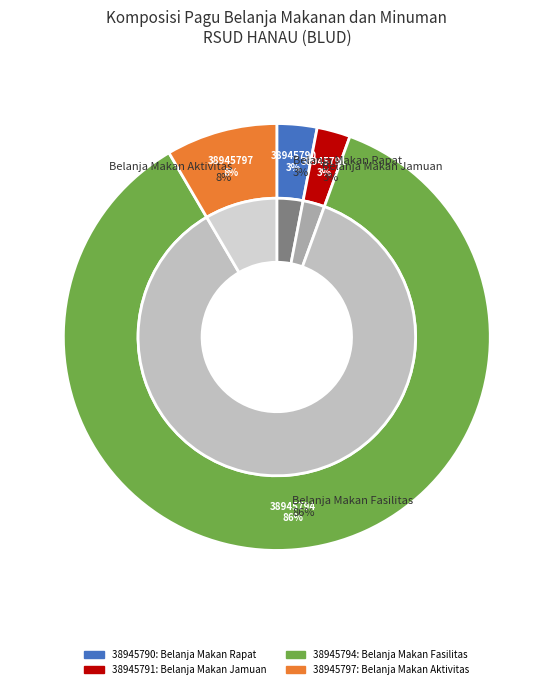

What is the change in value from 38945790 to 38945791?

-6000000